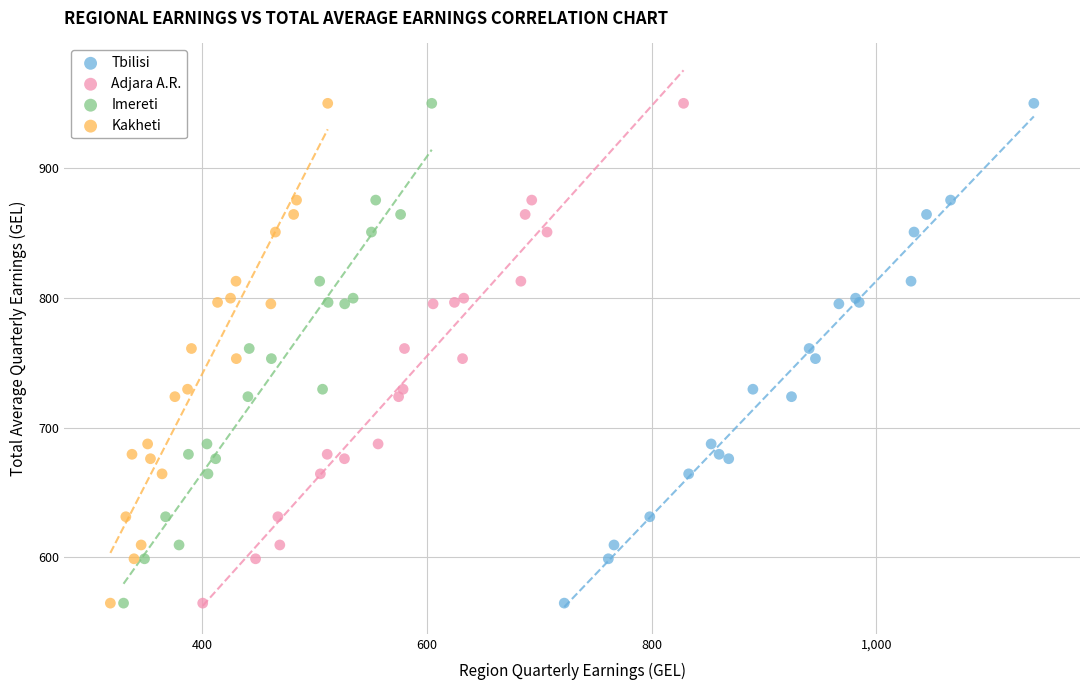

What are all the series names shown in the legend?

Tbilisi, Adjara A.R., Imereti, Kakheti